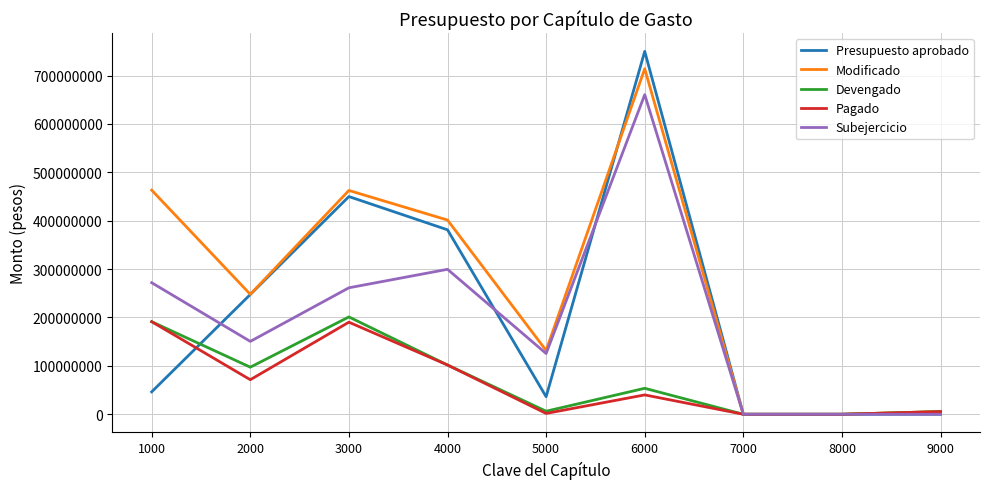

What is the average value of the Modificado series?

269630348